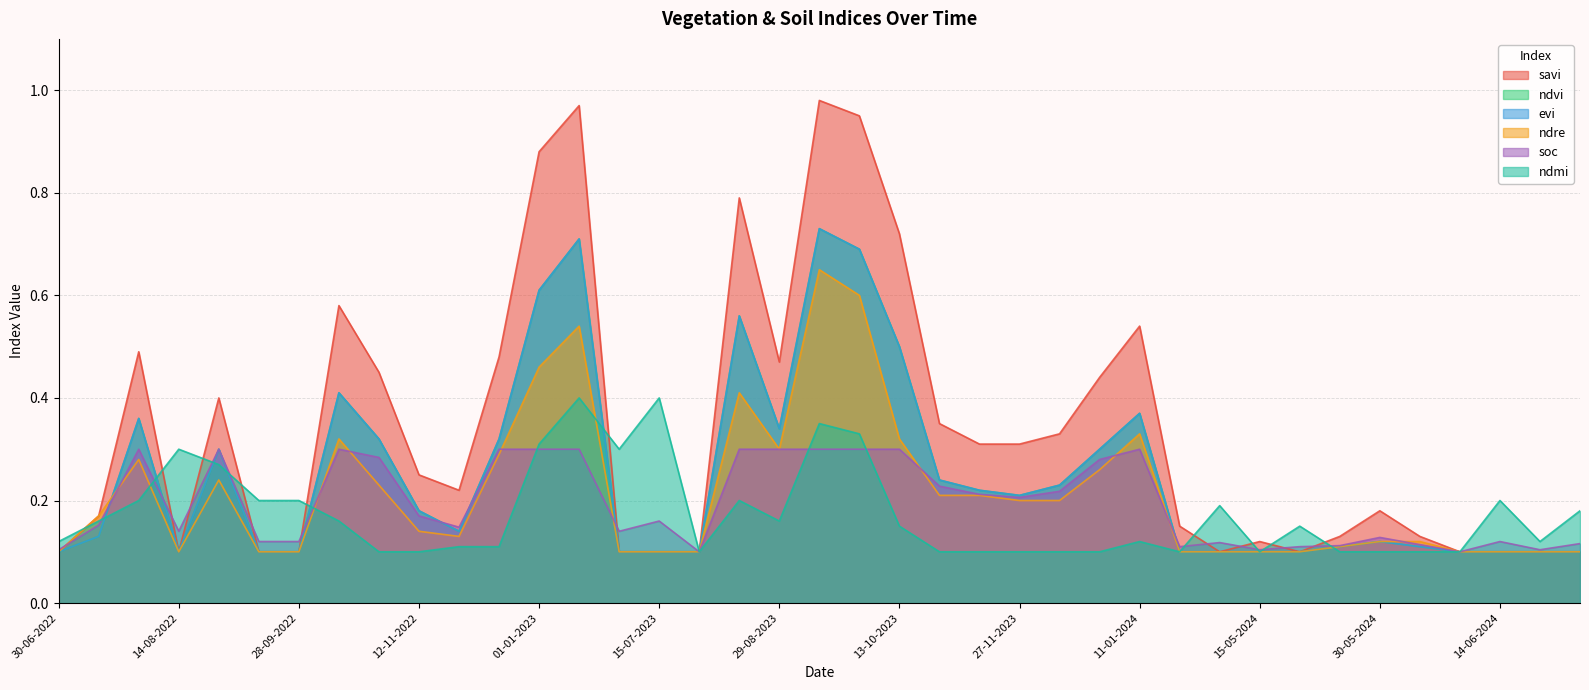

Where is the first local maximum for evi?

30-07-2022